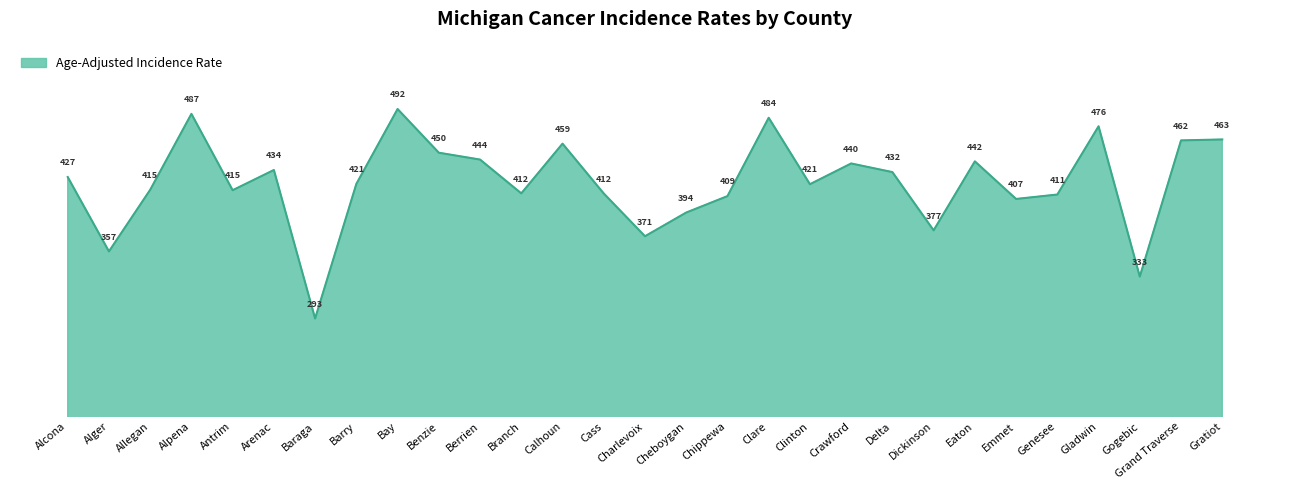

What is the minimum value shown in the chart?

293.1